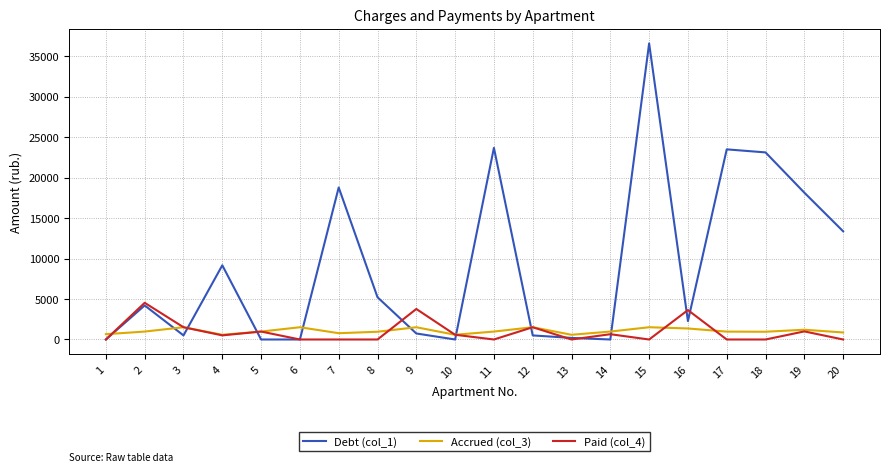

What are all the series names shown in the legend?

Debt (col_1), Accrued (col_3), Paid (col_4)